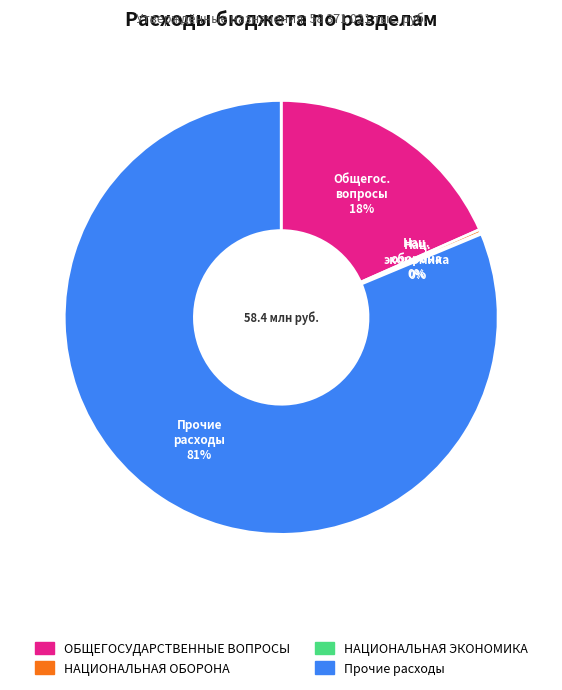

The Прочие расходы slice represents 81% of the pie. True or false?

True